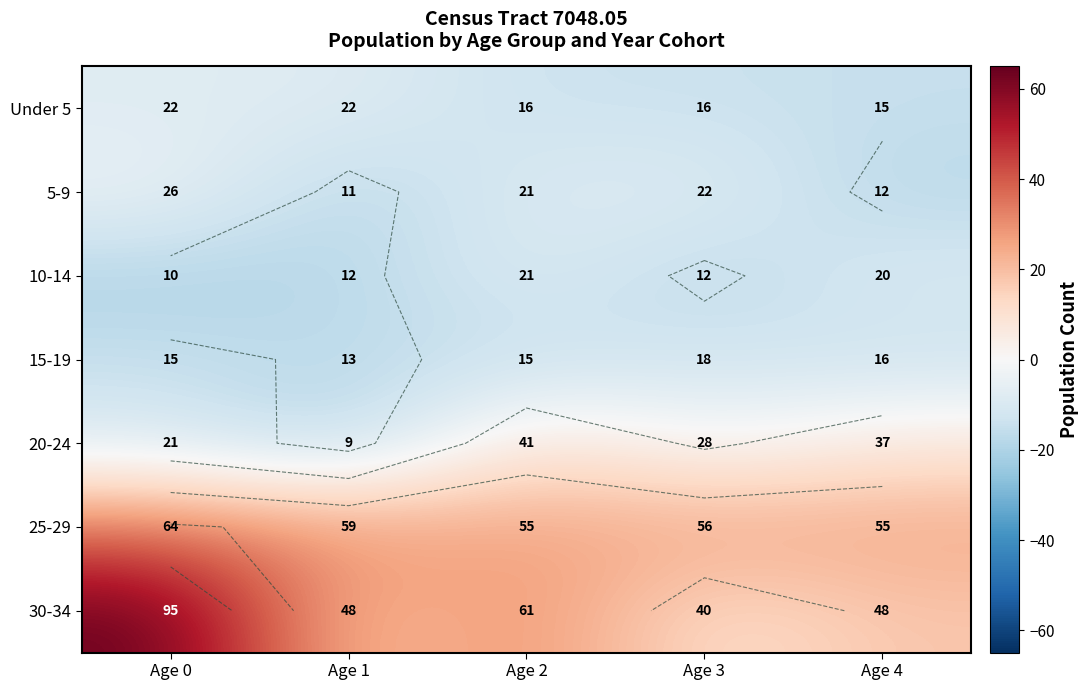

How many distinct data groups are displayed?

7